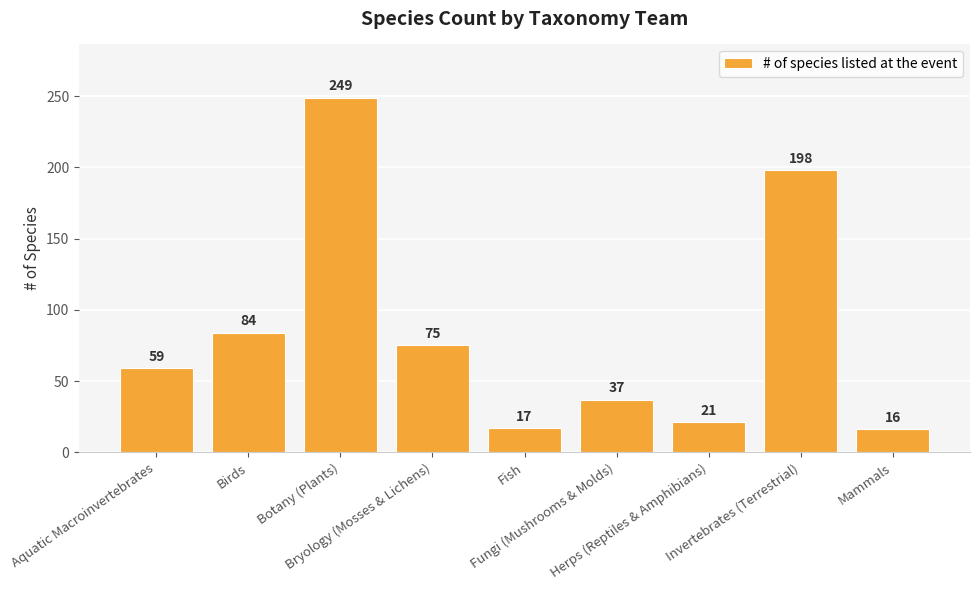

What is the change in value from Birds to Mammals?

-68